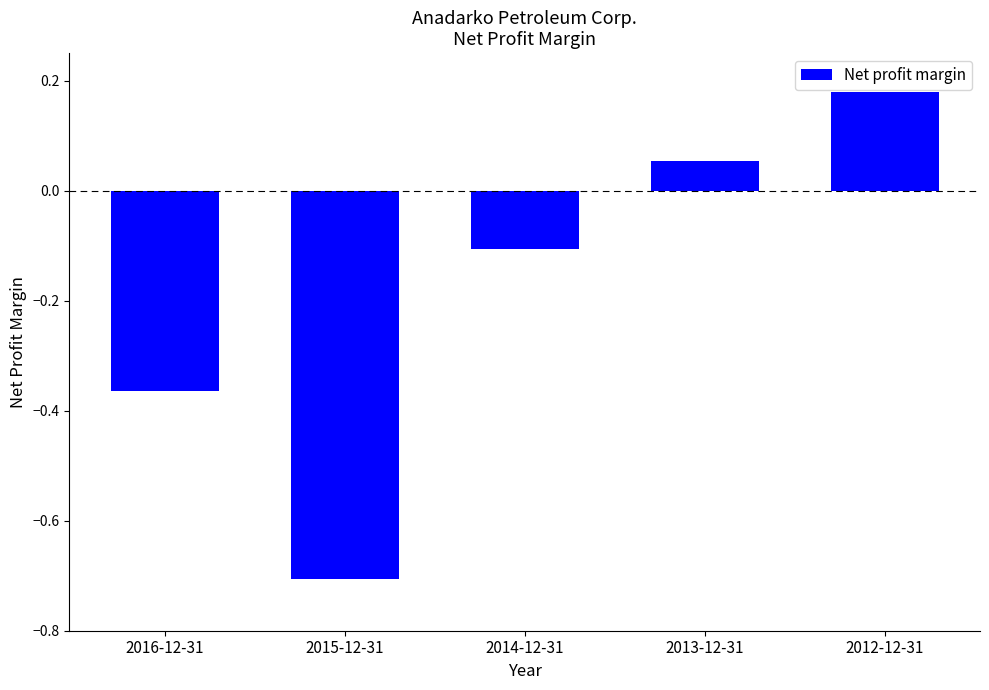

What is the sum of all values?

-0.9